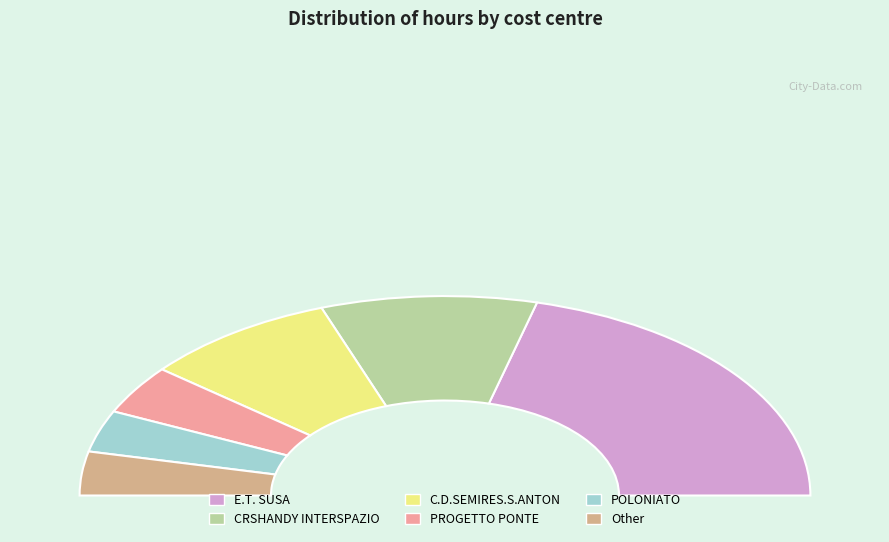

Is there a majority slice in this chart?

No